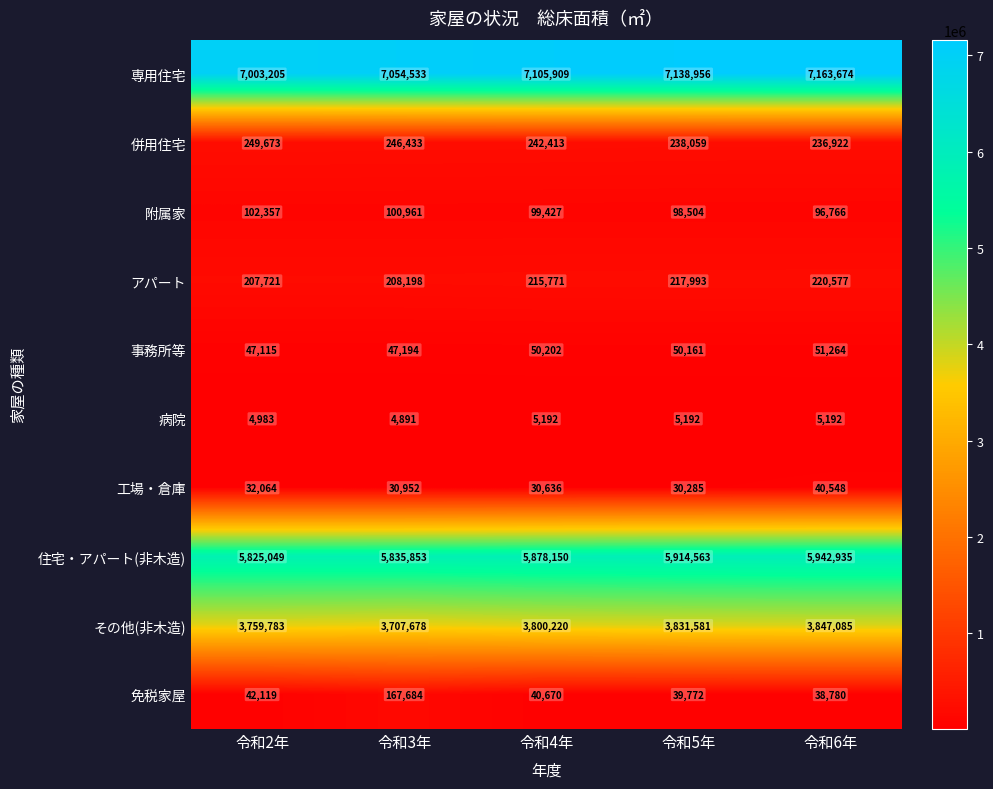

Between 令和2年 and 令和3年, which series saw the biggest shift?

免税家屋